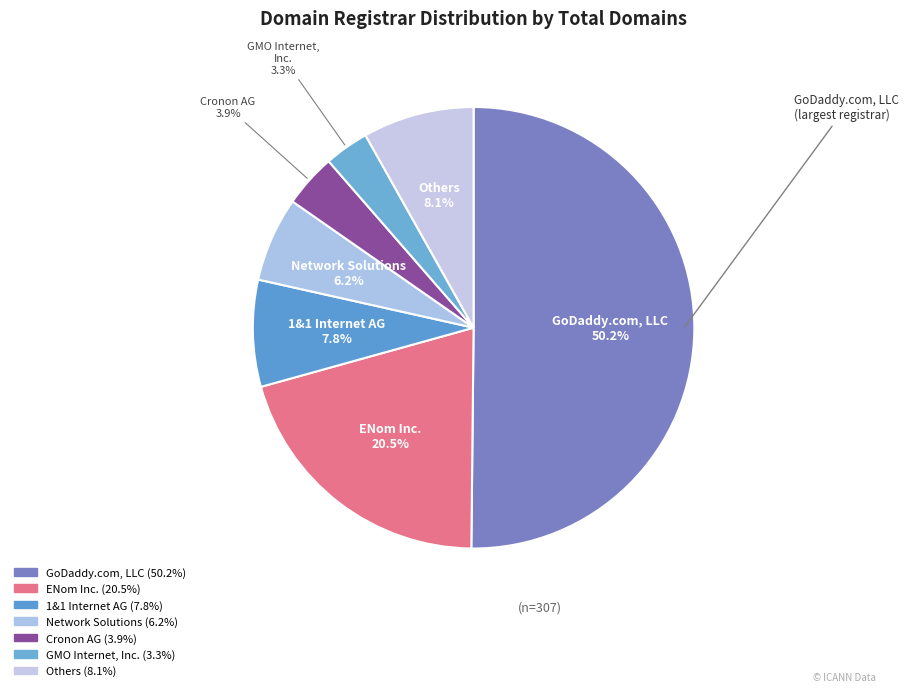

How many segments does this pie chart have?

7